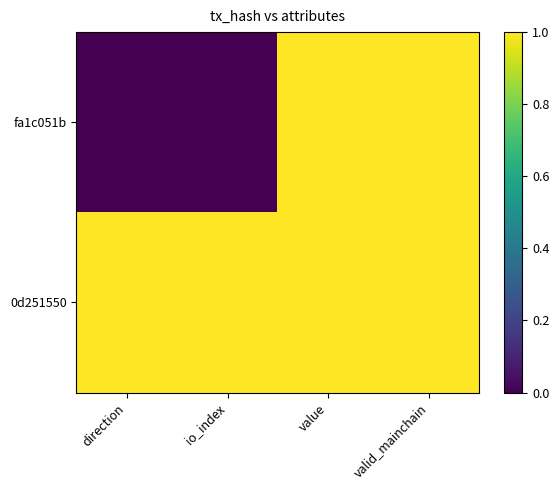

How many data points does each series have?

4